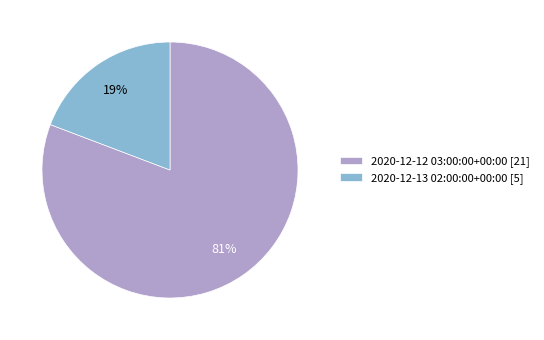

True or false: 2020-12-13 02:00:00+00:00 accounts for 19% of the total.

True